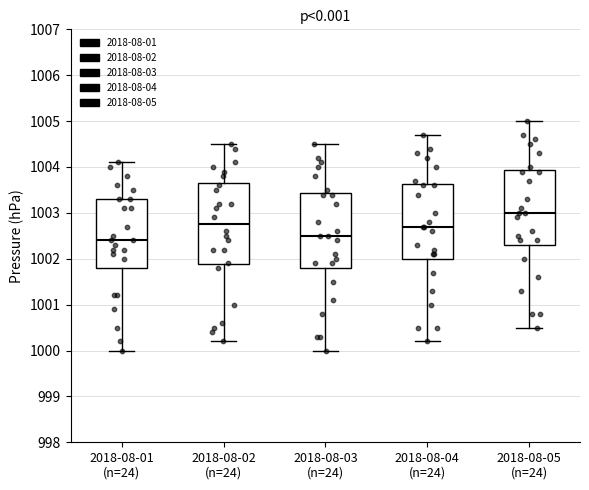

Reading left to right, transcribe this box plot: for each box, give where its median line is, the range the box spans, and where its two whiskers end, as read against the y-axis. The values are not printed on the chart, so give them approximately, as read against the axis.

2018-08-01 (n=24): median 1002.4, box 1001.8 to 1003.3, whiskers 1000.0 to 1004.1
2018-08-02 (n=24): median 1002.8, box 1001.9 to 1003.7, whiskers 1000.2 to 1004.5
2018-08-03 (n=24): median 1002.5, box 1001.8 to 1003.4, whiskers 1000.0 to 1004.5
2018-08-04 (n=24): median 1002.7, box 1002.0 to 1003.6, whiskers 1000.2 to 1004.7
2018-08-05 (n=24): median 1003.0, box 1002.3 to 1003.9, whiskers 1000.5 to 1005.0